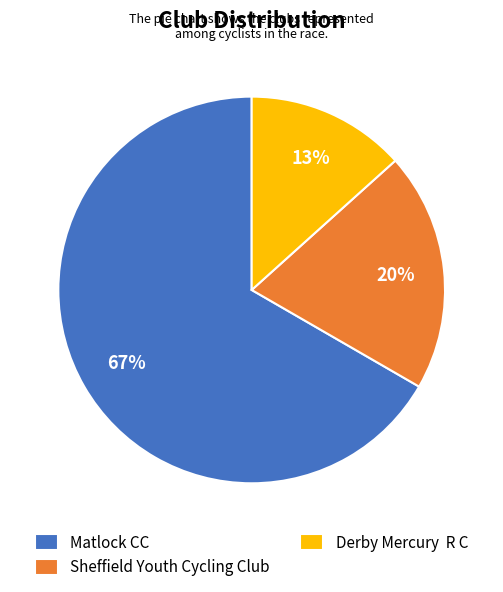

Which slice is the smallest?

Derby Mercury R C